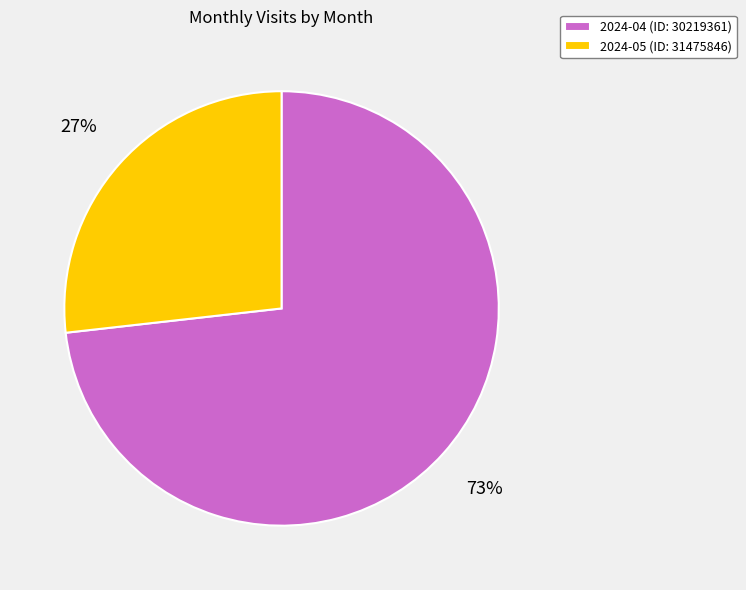

Which category accounts for the majority?

2024-04 (ID: 30219361)